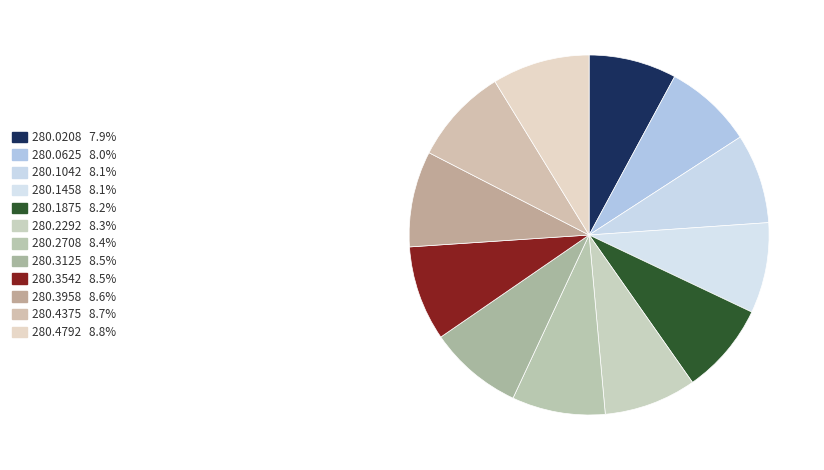

What is the total percentage of 280.2708 and 280.0625?

16.4%